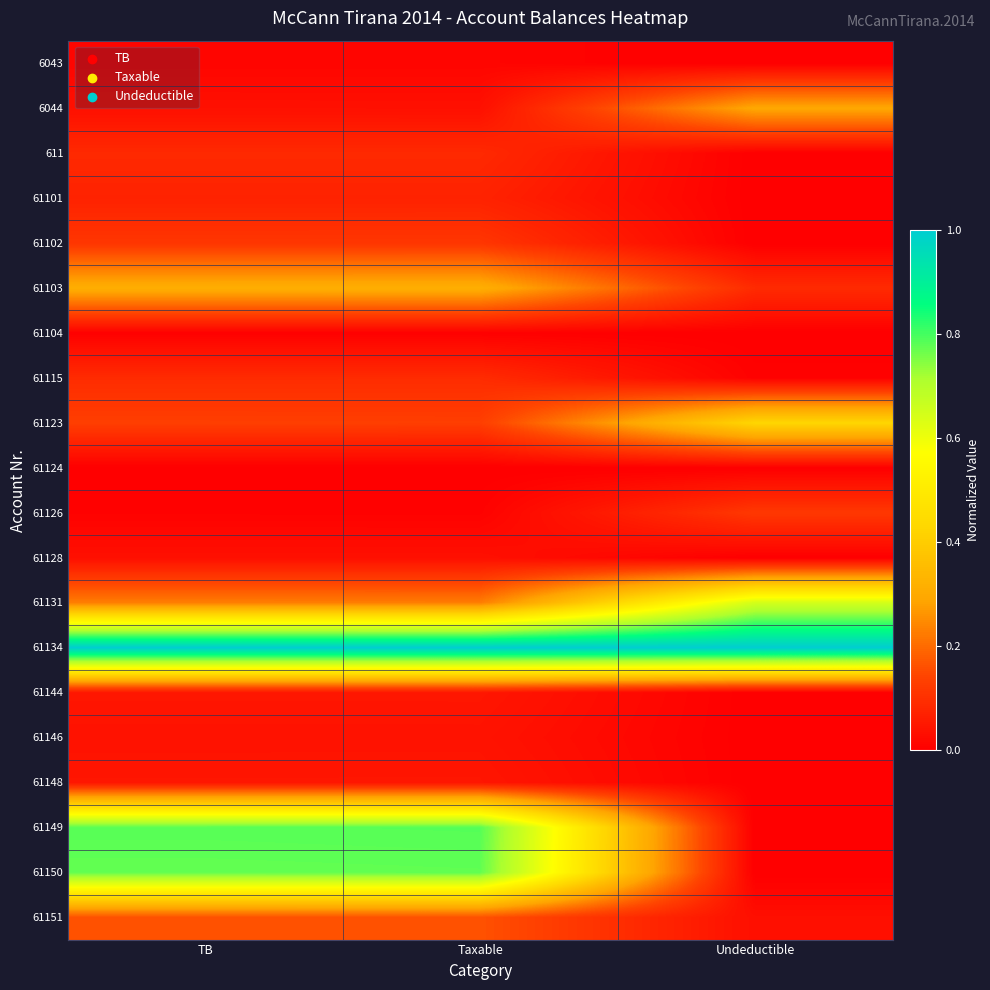

Count the number of data series in this chart.

20